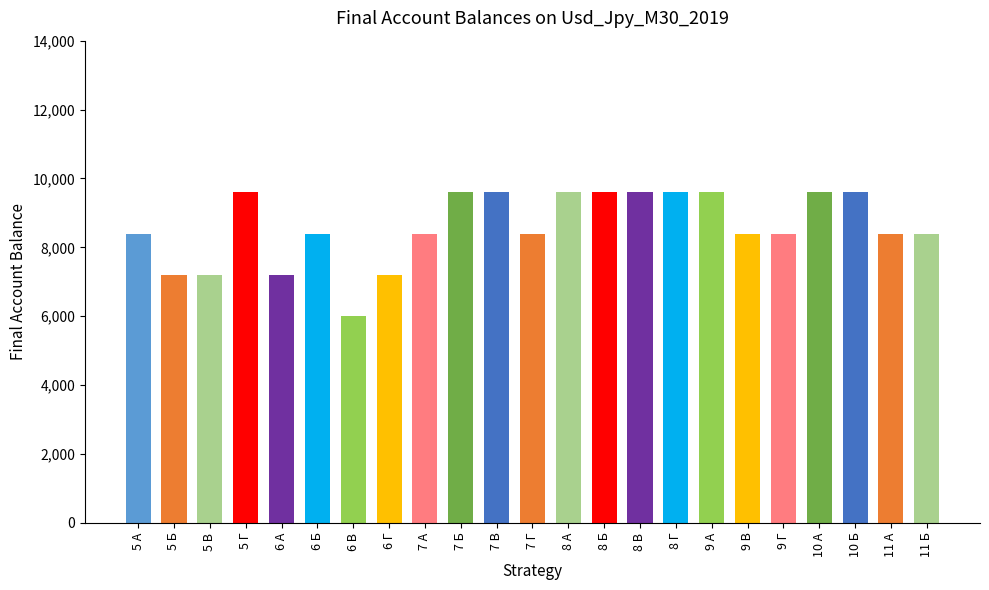

What is the change in value from 7 Г to 8 В?

+1200